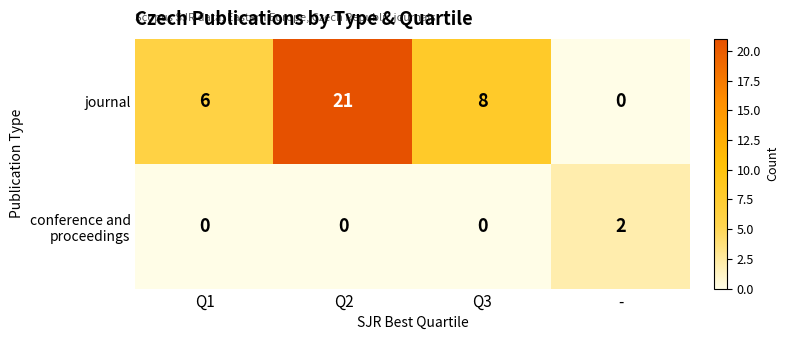

At which category is the sum across all series the highest?

Q2